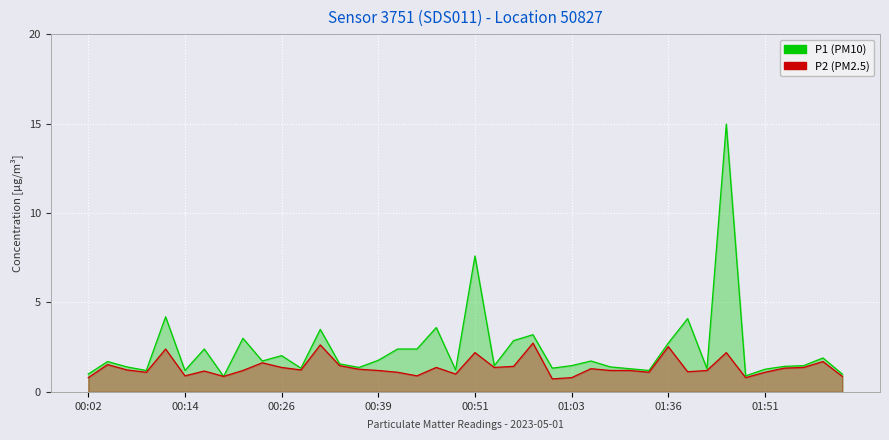

Which has a higher value, 01:41 or 00:07?

01:41